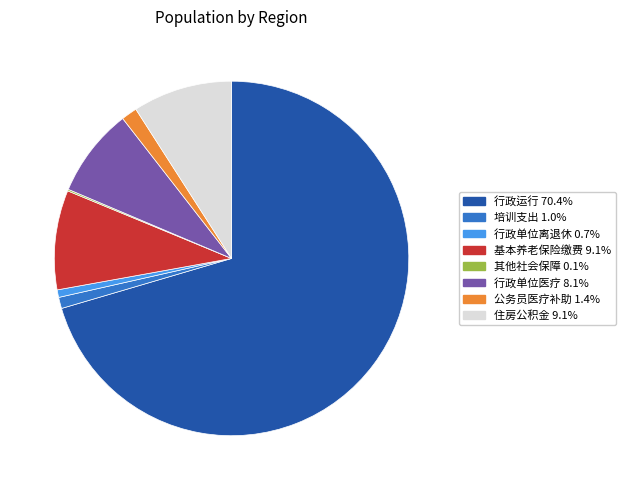

Is there any slice that represents more than half of the pie?

Yes